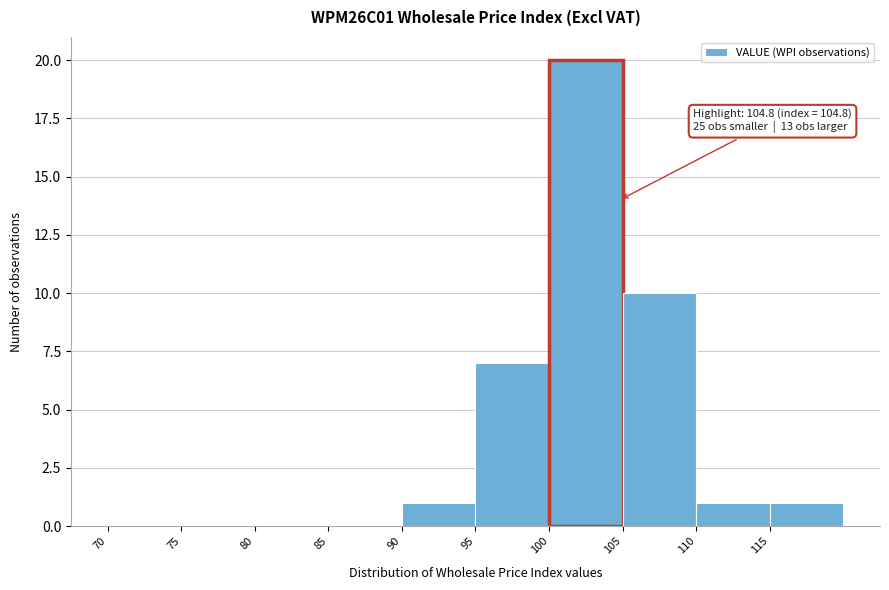

Over which range of the x-axis is the bar tallest?

100 to 105